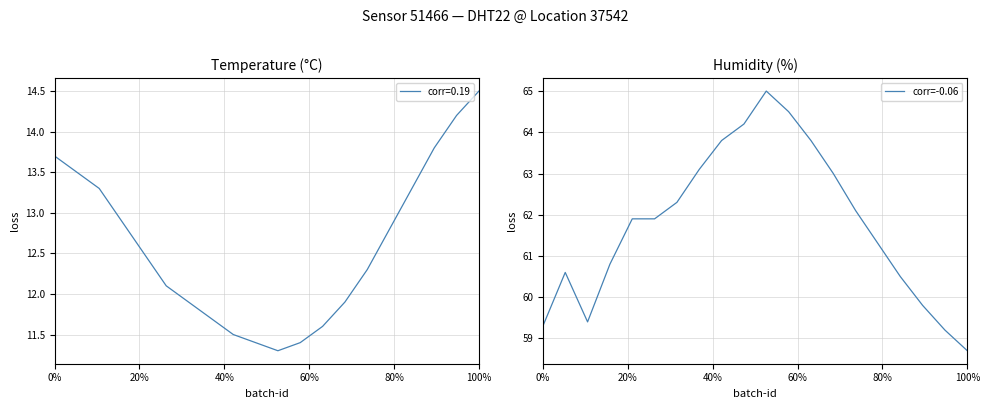

What is the minimum value for corr=-0.06?

58.7